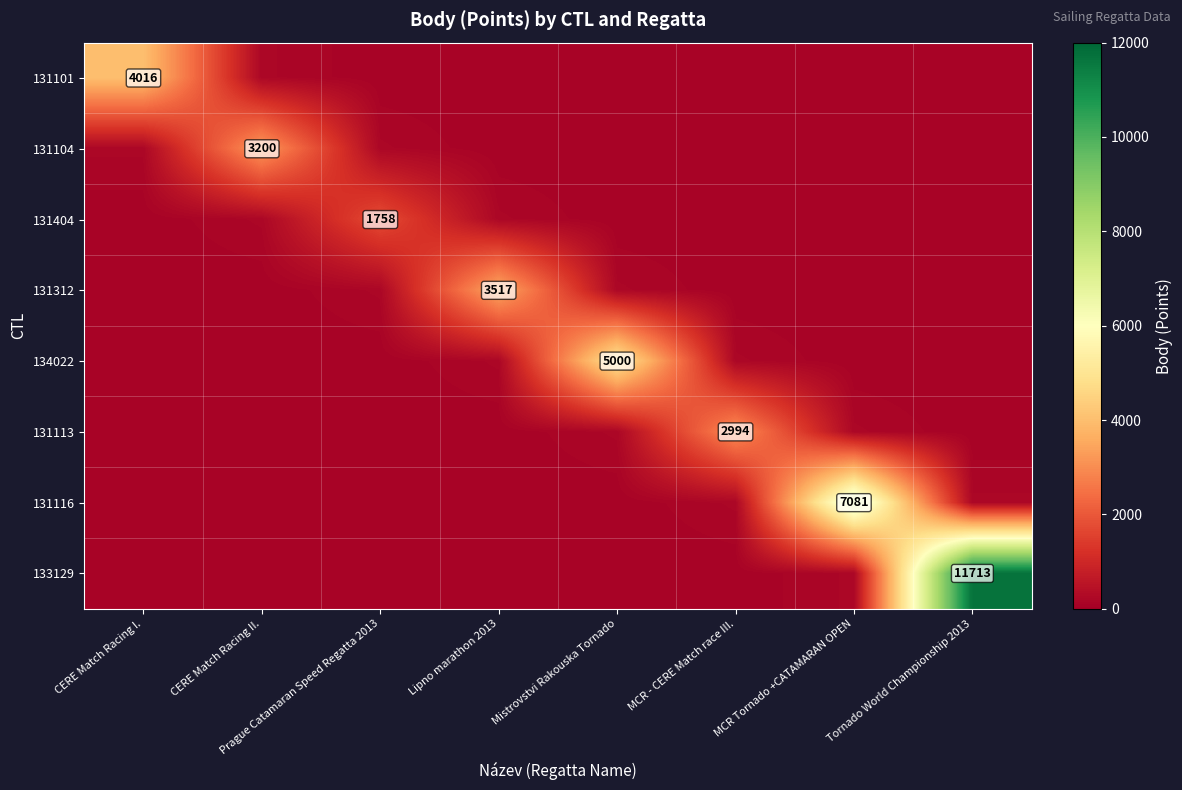

The 131104 series shows 3200 at CERE Match Racing II.. True or false?

True